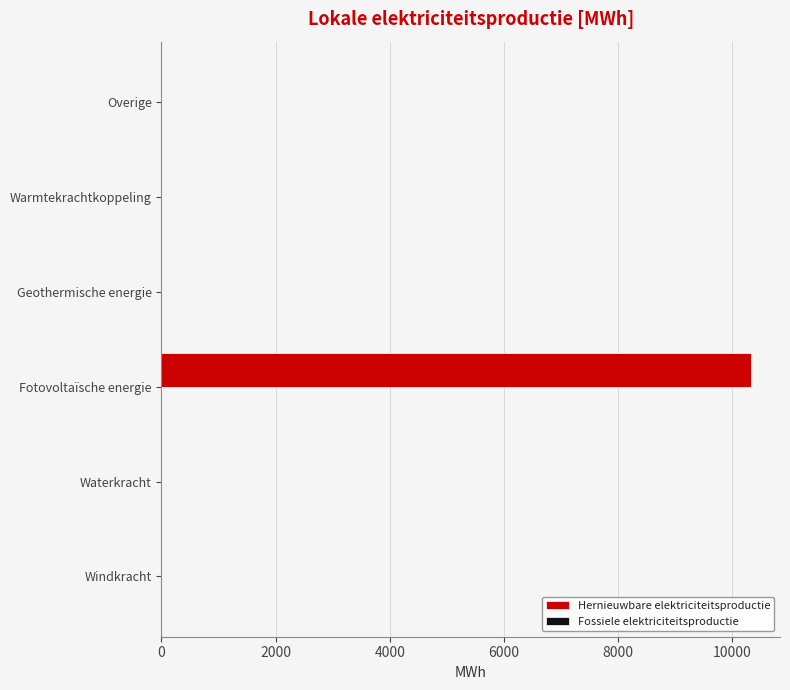

True or false: the data shows 4193.7 at Waterkracht.

False